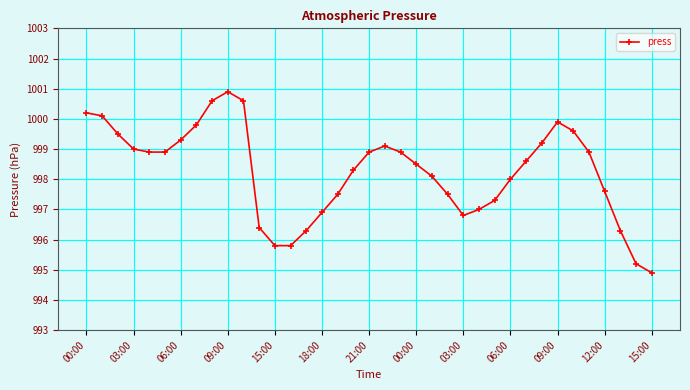

How many distinct data groups are displayed?

1